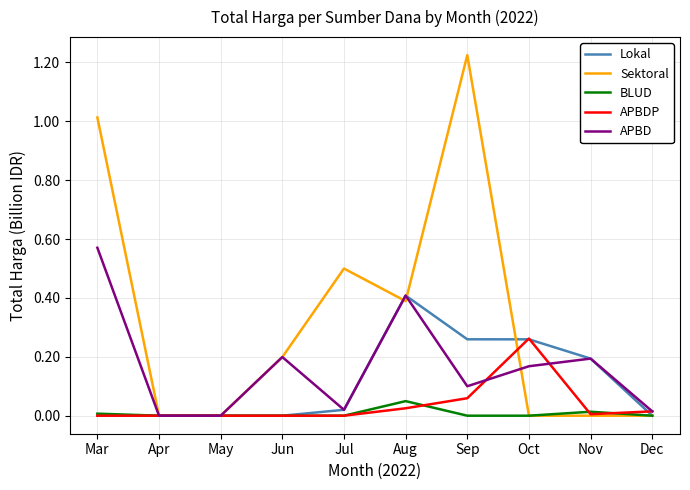

Is it true that Sektoral equals 0.0 at Oct?

True